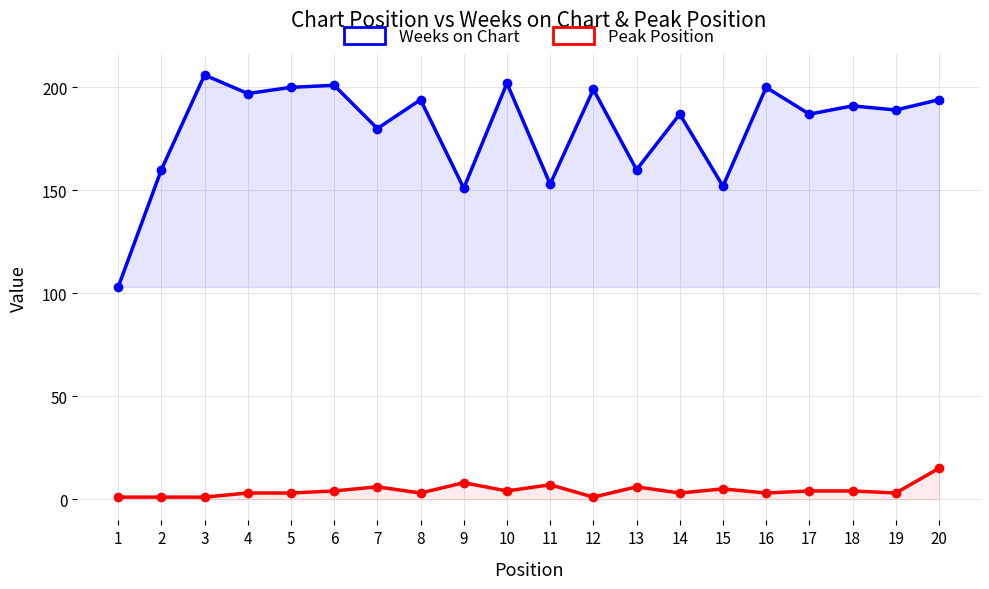

True or false: Weeks on Chart and Peak Position intersect in this chart.

False